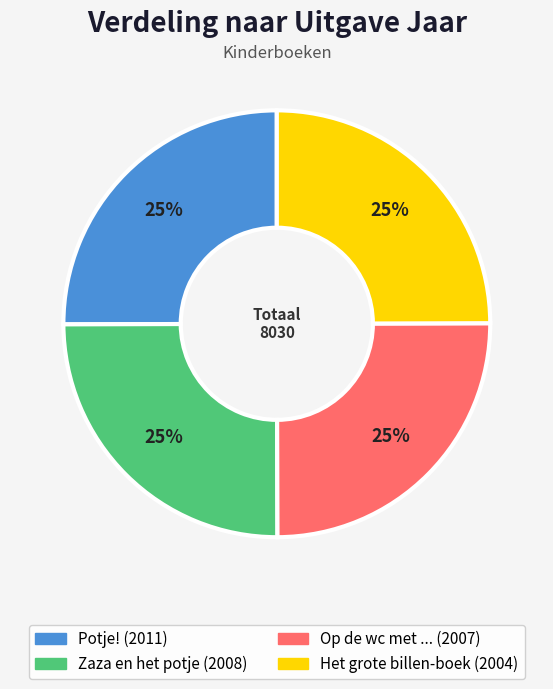

Is it true that Zaza en het potje is 12% of the pie?

False